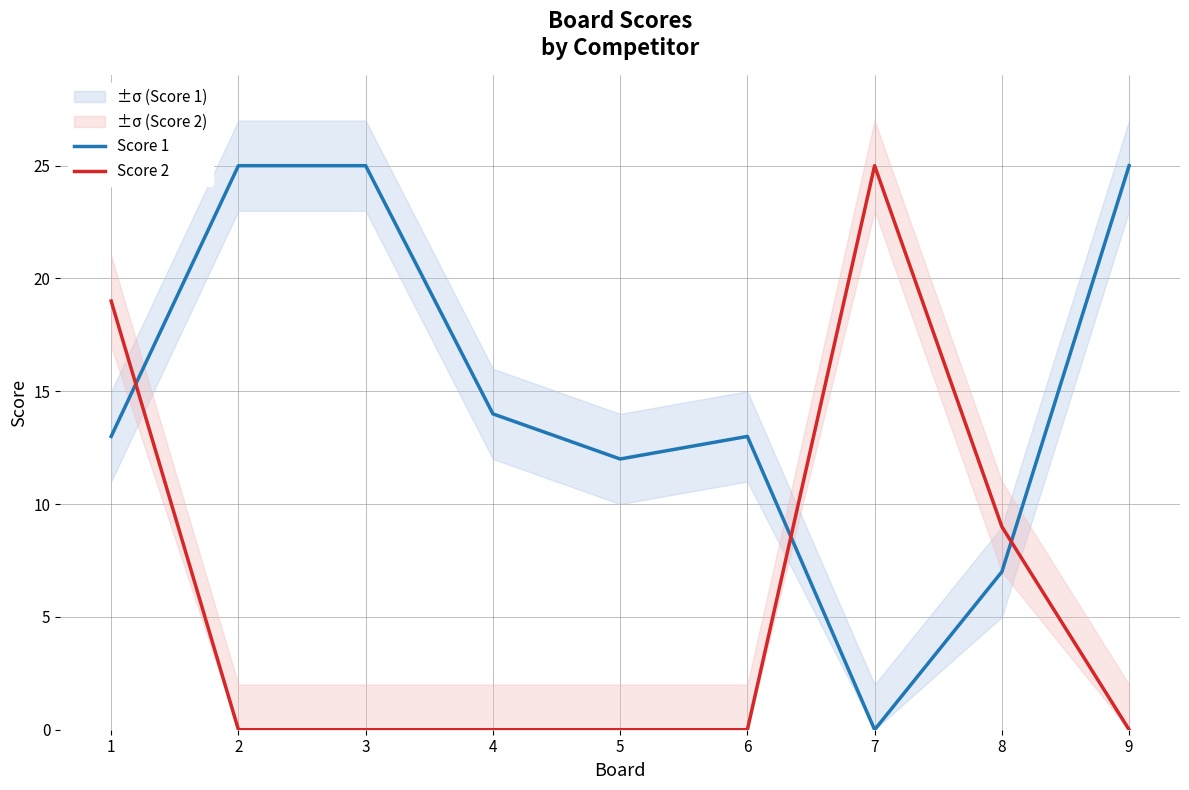

Reading left to right, what are all the values shown in this chart?

Score 1: 13	25	25	14	12	13	0	7	25
Score 2: 19	0	0	0	0	0	25	9	0